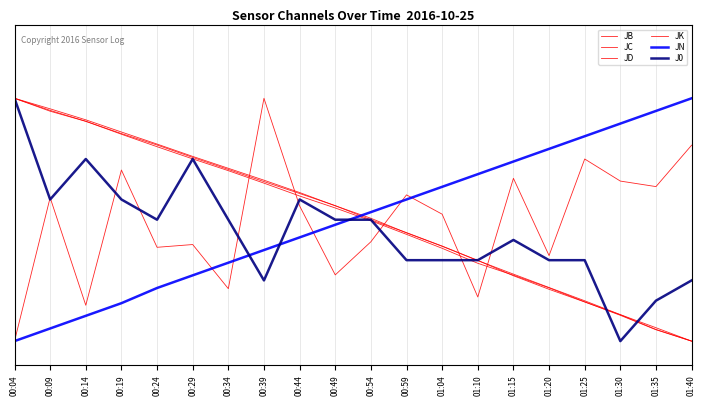

Is this an area chart (filled region under the line)?

No